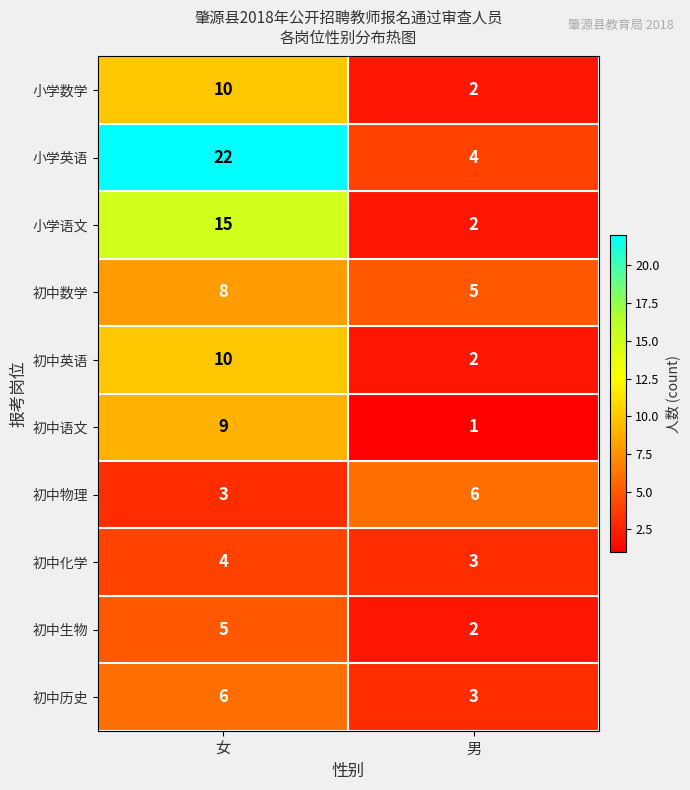

Reading left to right, list all the values displayed in this chart.

小学数学: 10	2
小学英语: 22	4
小学语文: 15	2
初中数学: 8	5
初中英语: 10	2
初中语文: 9	1
初中物理: 3	6
初中化学: 4	3
初中生物: 5	2
初中历史: 6	3